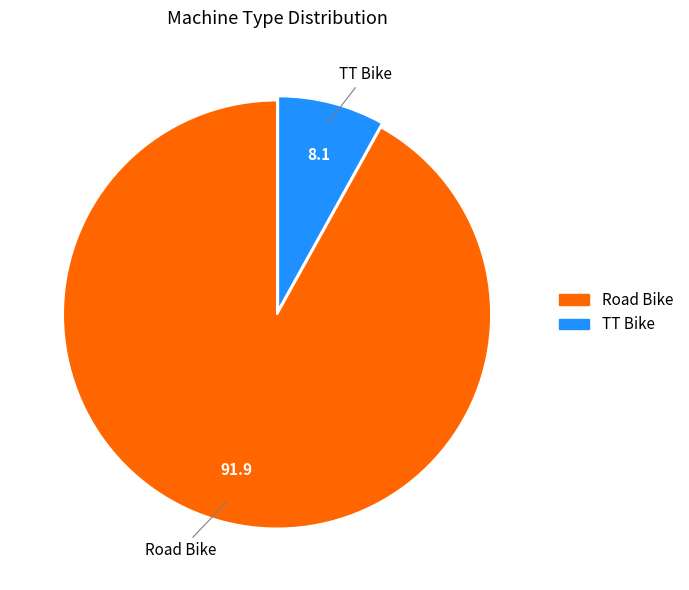

Which category has the smallest portion of the pie?

TT Bike